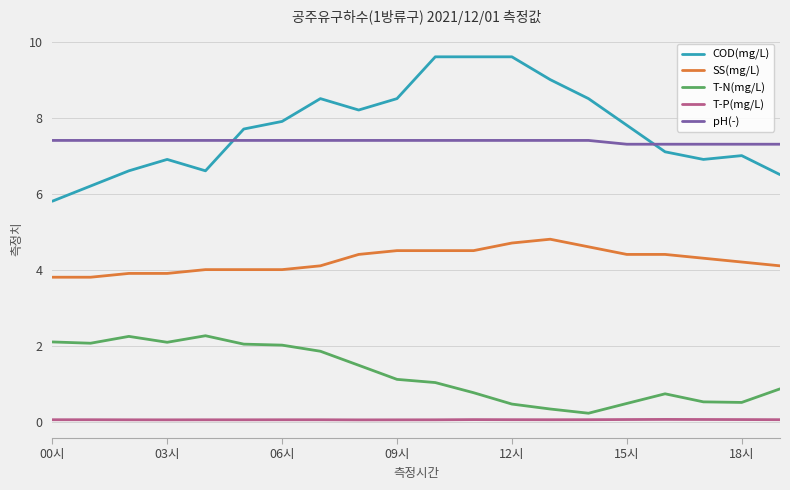

What is the difference between the maximum and minimum values in the SS(mg/L) series?

1.0